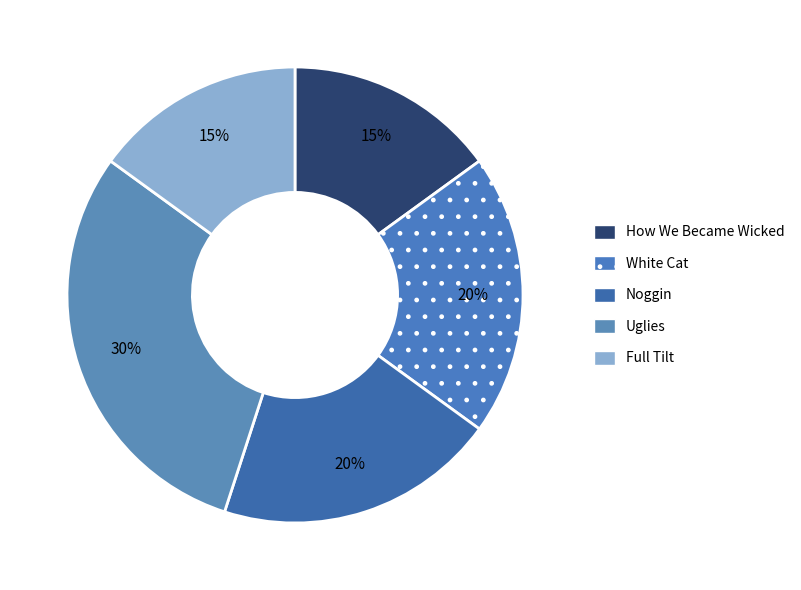

To the nearest percent, what portion does How We Became Wicked represent?

15%